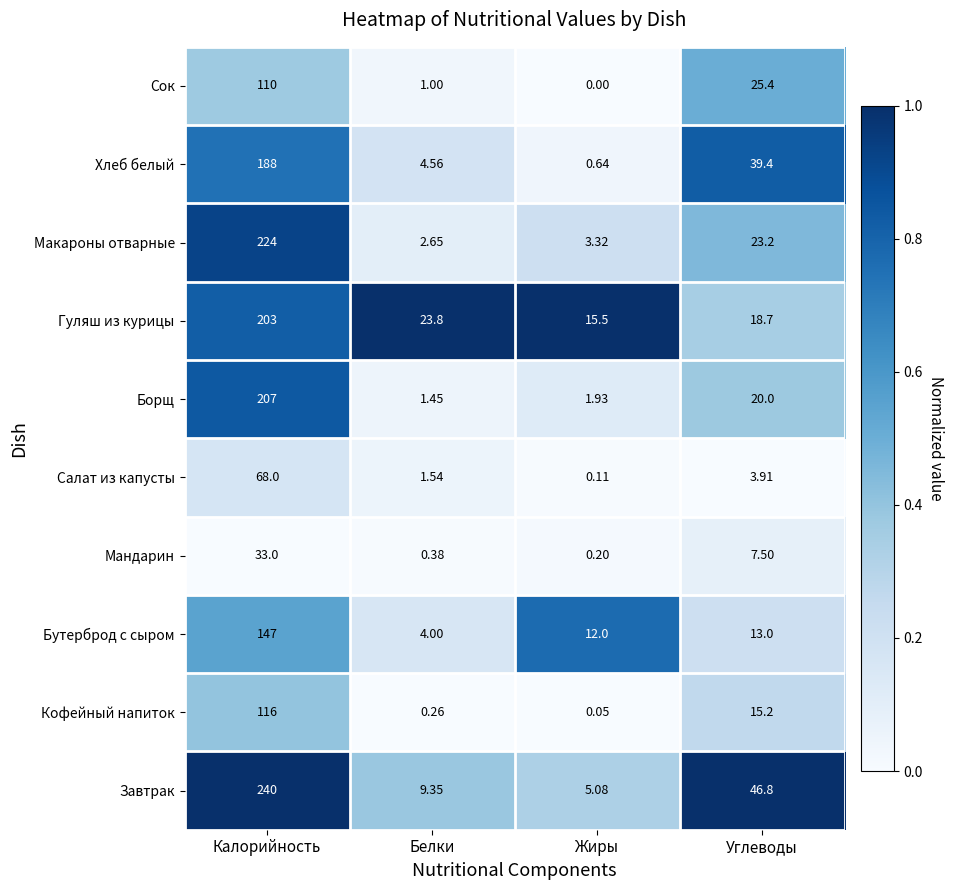

How many categories are shown in the chart?

4